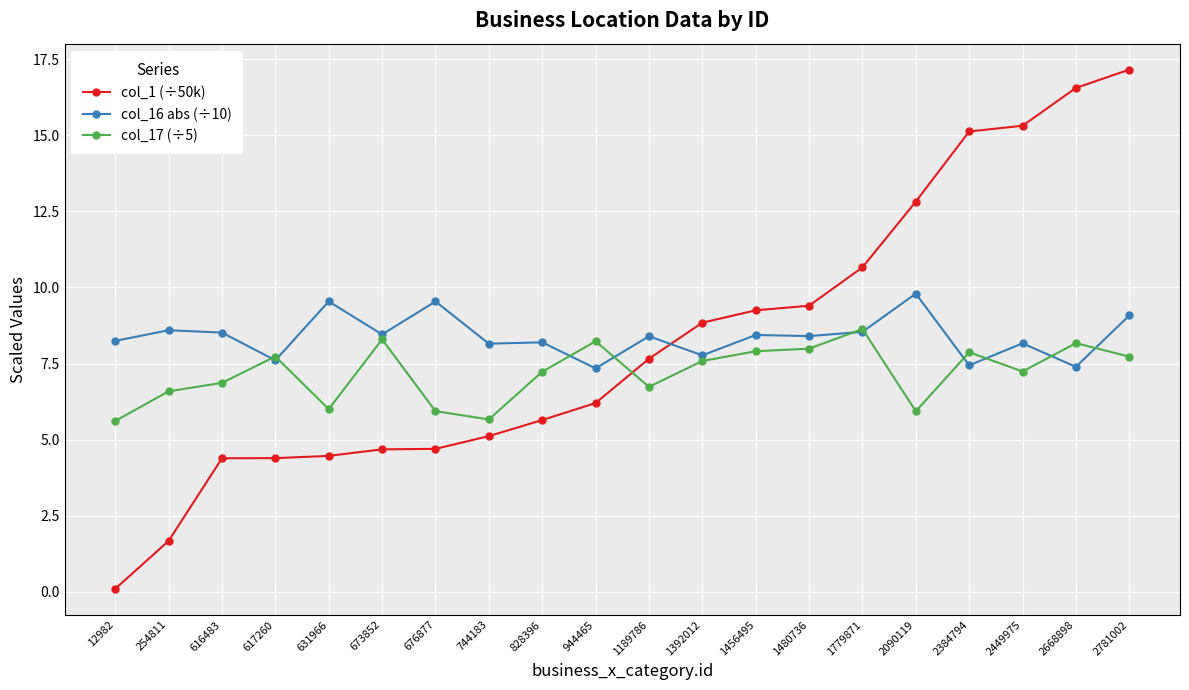

What is the difference between the col_17 (÷5) values at 2384794 and 631966?

1.9